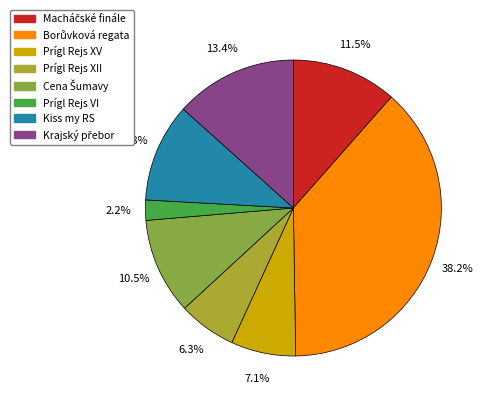

How many slices are in this pie chart?

8